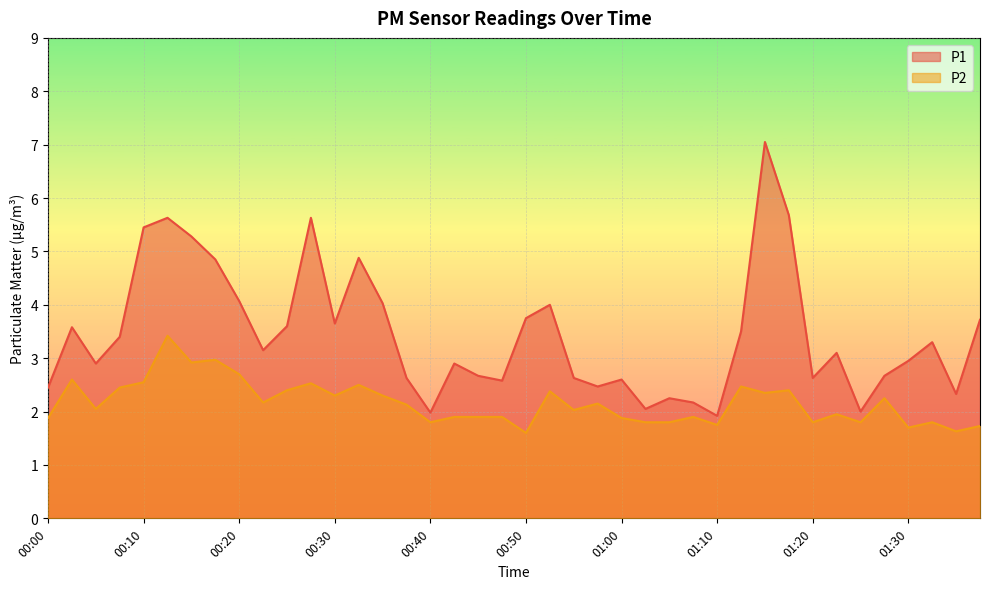

What is the smallest value displayed?

1.6